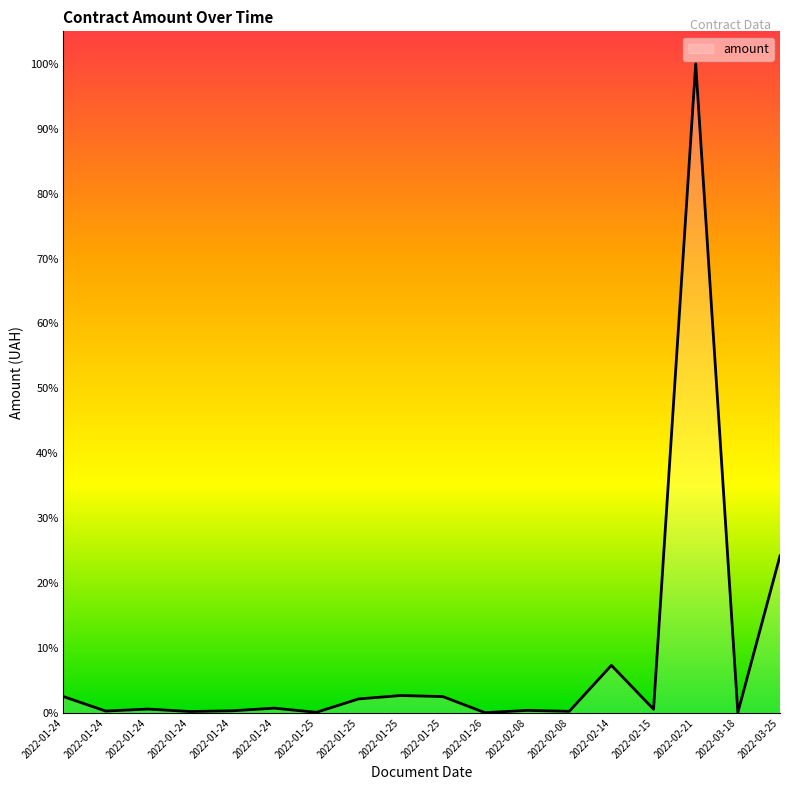

Reading left to right, transcribe all the data shown in this chart.

37200.0	4179.0	8760.0	3130.0	4800.0	10800.0	1320.0	31794.6	39602.9	37175.6	537.0	5712.0	3600.0	108390.5	8365.8	1479384.3	1000.0	357801.8